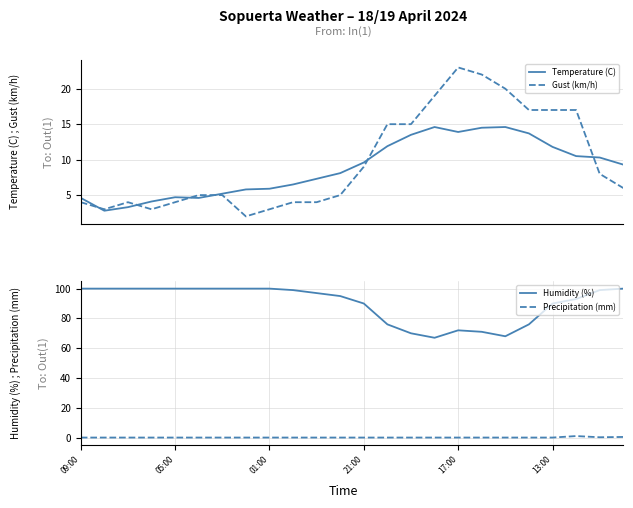

True or false: Temperature (C) has a value of 4.3 at 9.

False